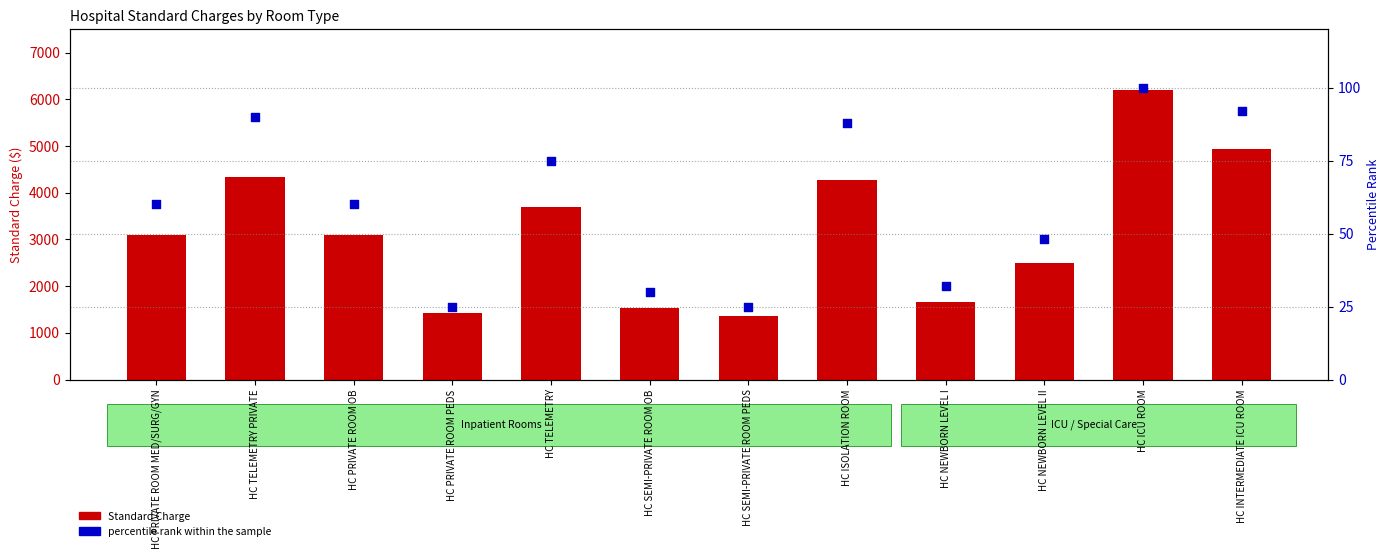

Which series contains the lowest Y value?

percentile rank within the sample